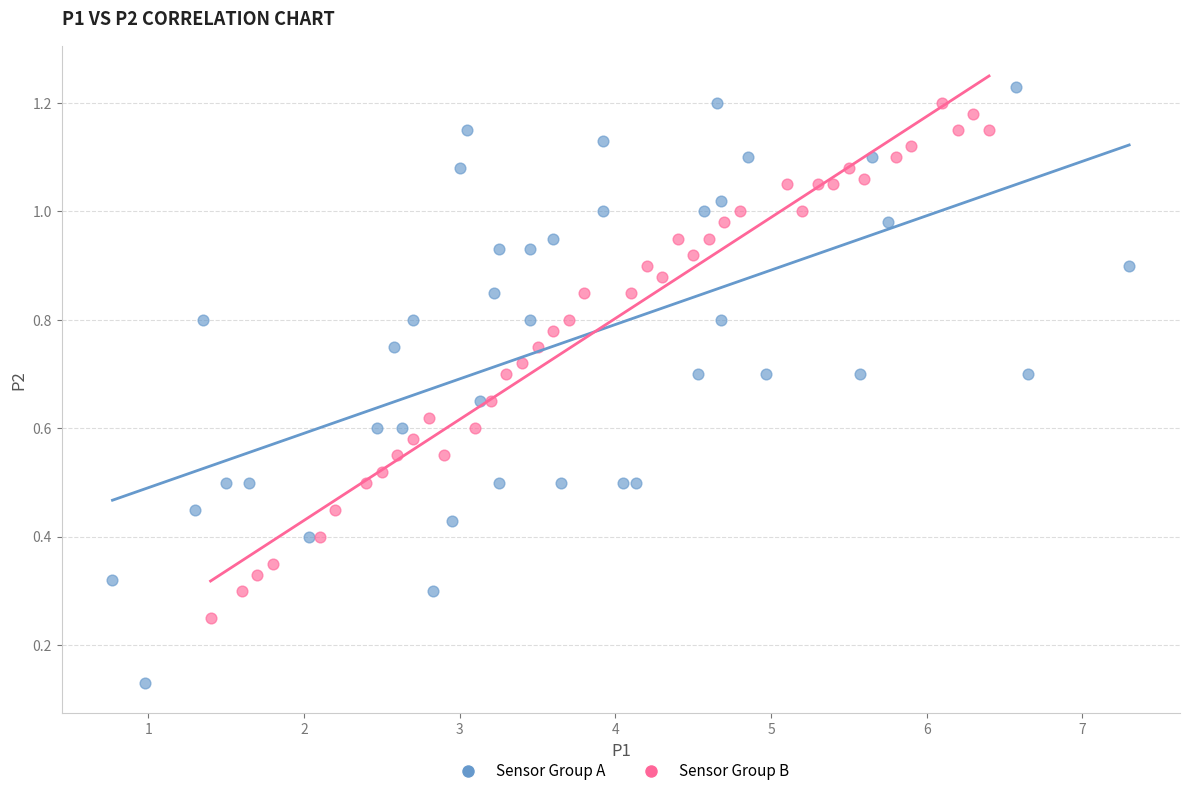

Which series reaches the minimum Y coordinate?

Sensor Group A